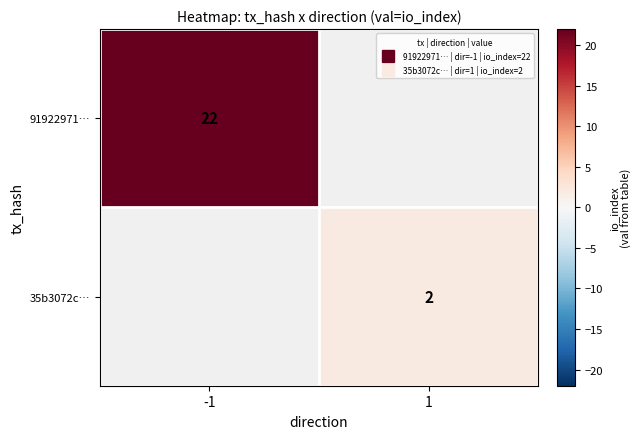

The value of 91922971… at -1 is 22.0. True or false?

True